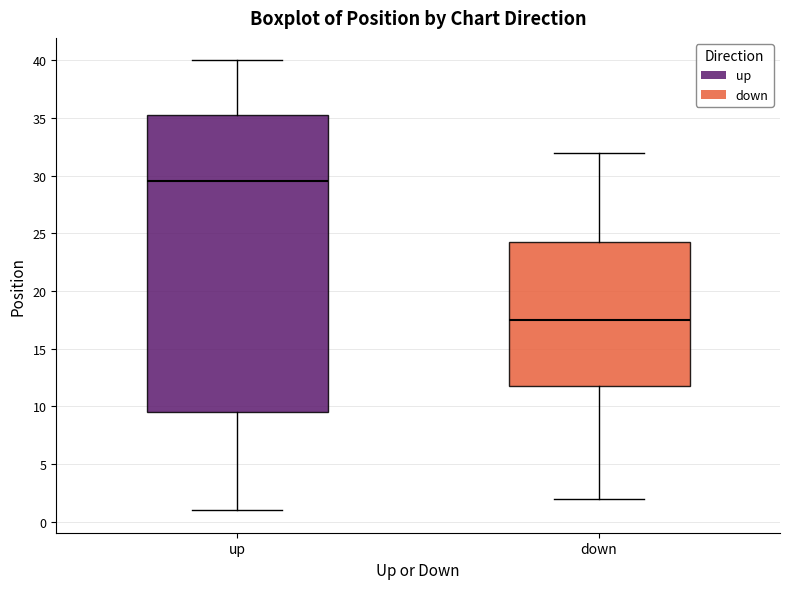

Where is the upper edge of the box for down on the y-axis? The values are not printed on the chart, so give them approximately, as read against the axis.

24.5